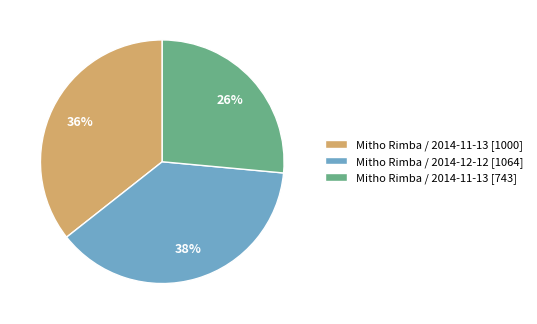

Which has a higher value, Mitho Rimba / 2014-11-13 [1000] or Mitho Rimba / 2014-11-13 [743]?

Mitho Rimba / 2014-11-13 [1000]